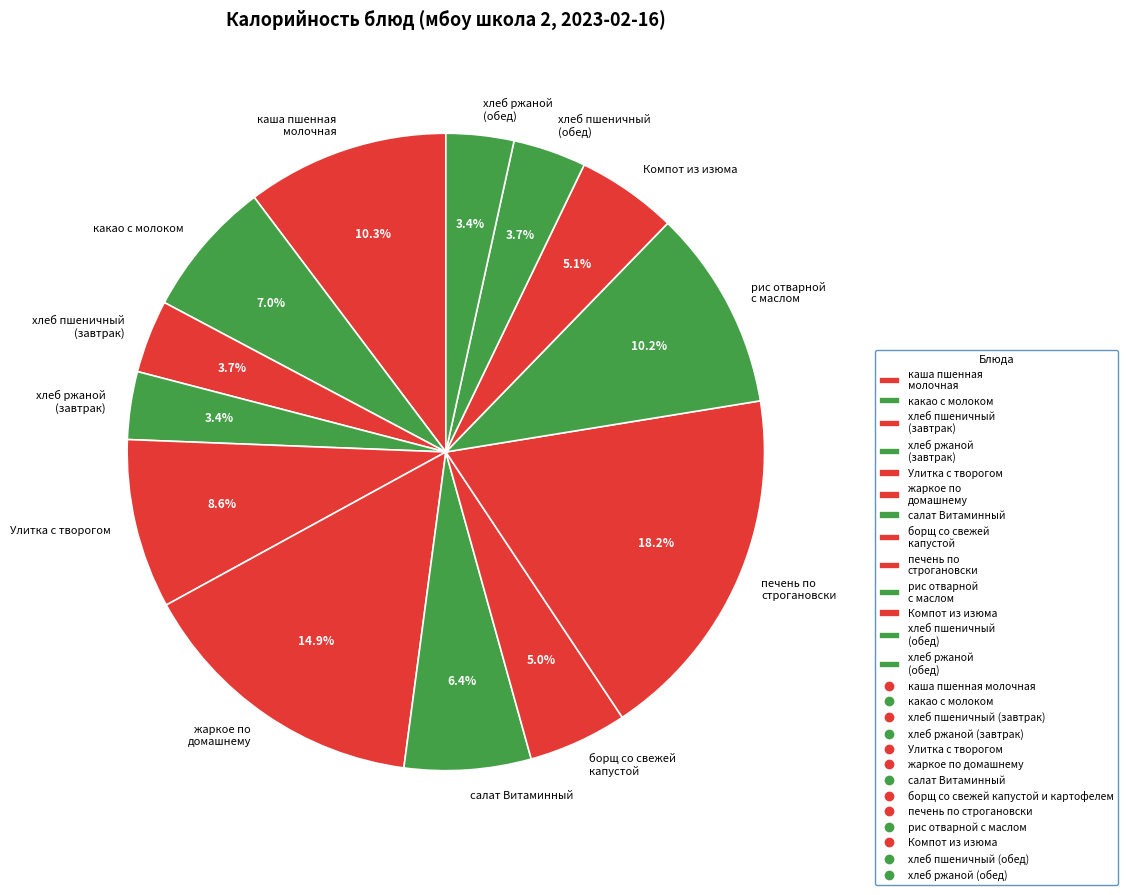

To the nearest percent, what is the difference between the largest and smallest slice percentages?

15%